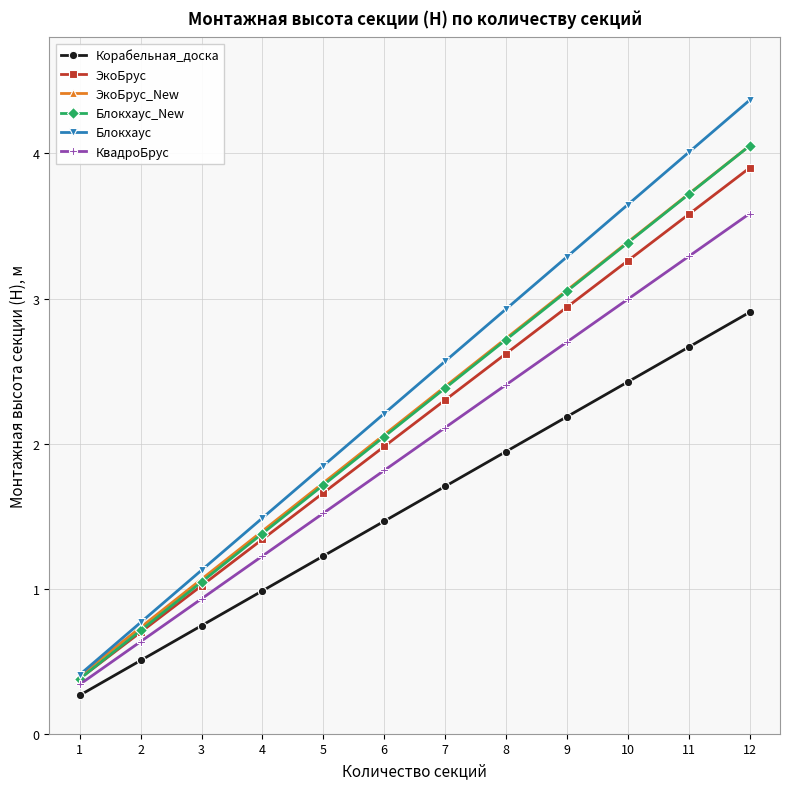

True or false: Блокхаус_New and Корабельная_доска cross at least once.

False